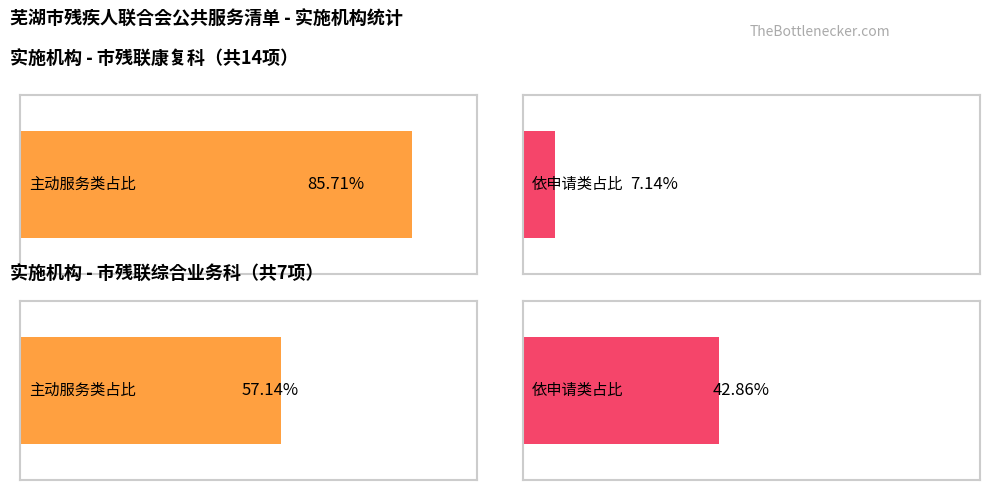

How many data points does each series have?

2